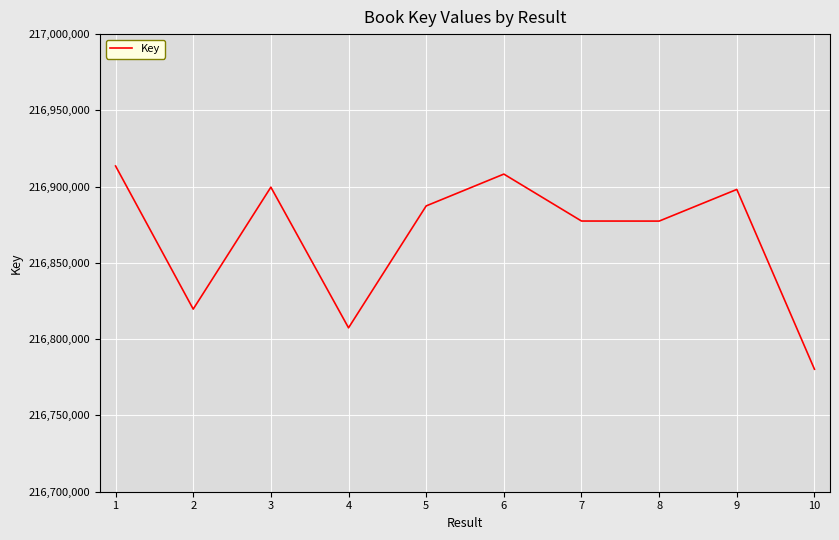

What is the difference between the maximum and minimum values?

133250